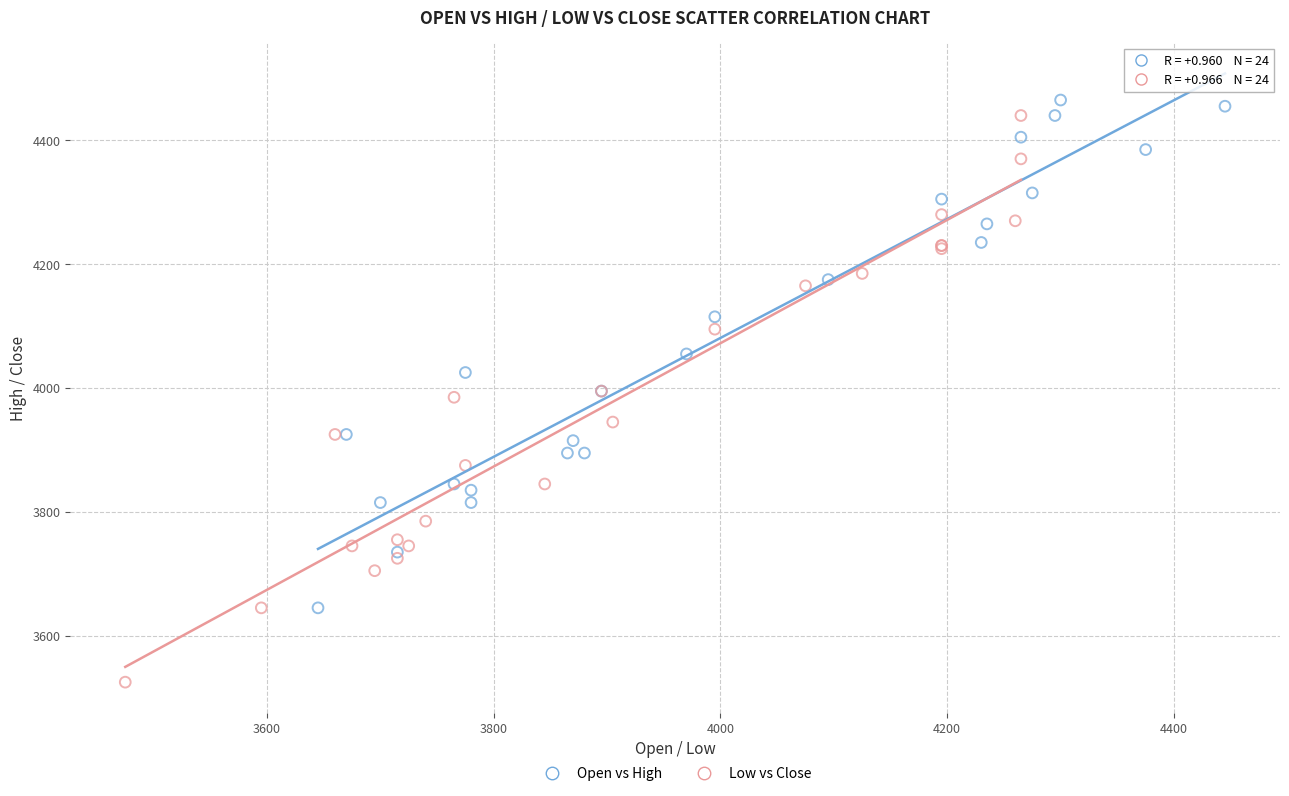

Which series contains the highest Y value?

Open vs High